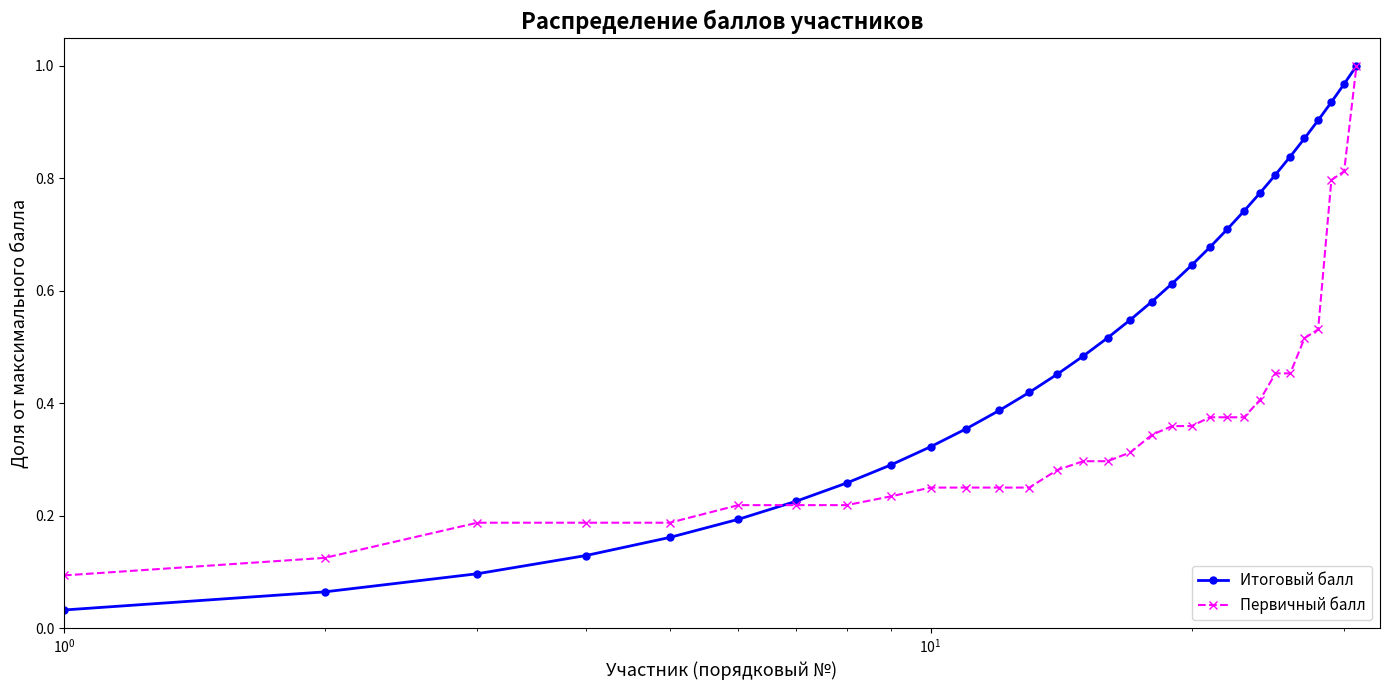

Which series has the widest spread of values?

Итоговый балл